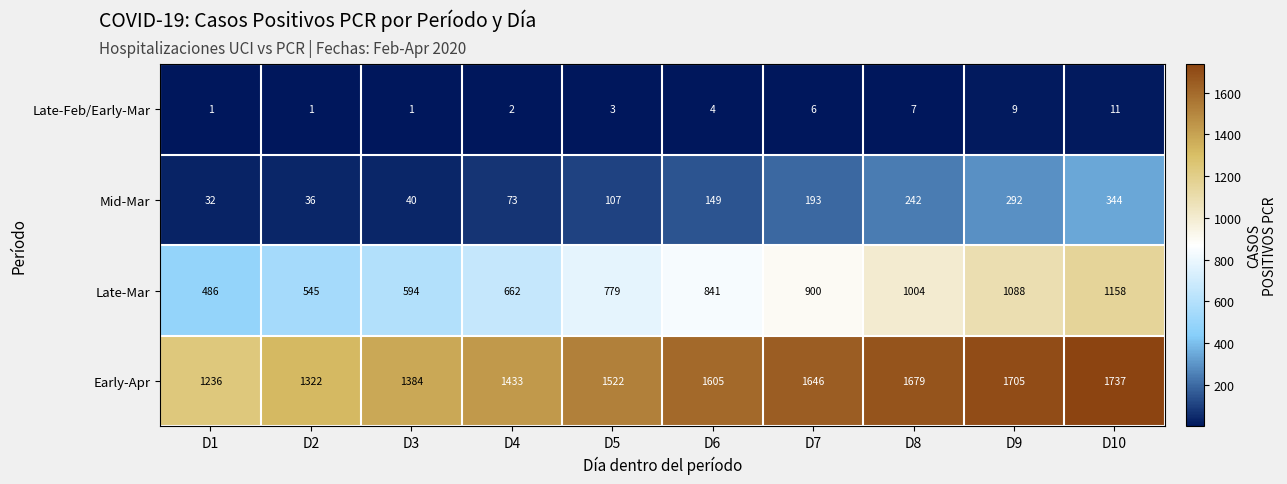

Is it true that Mid-Mar equals 456 at D10?

False